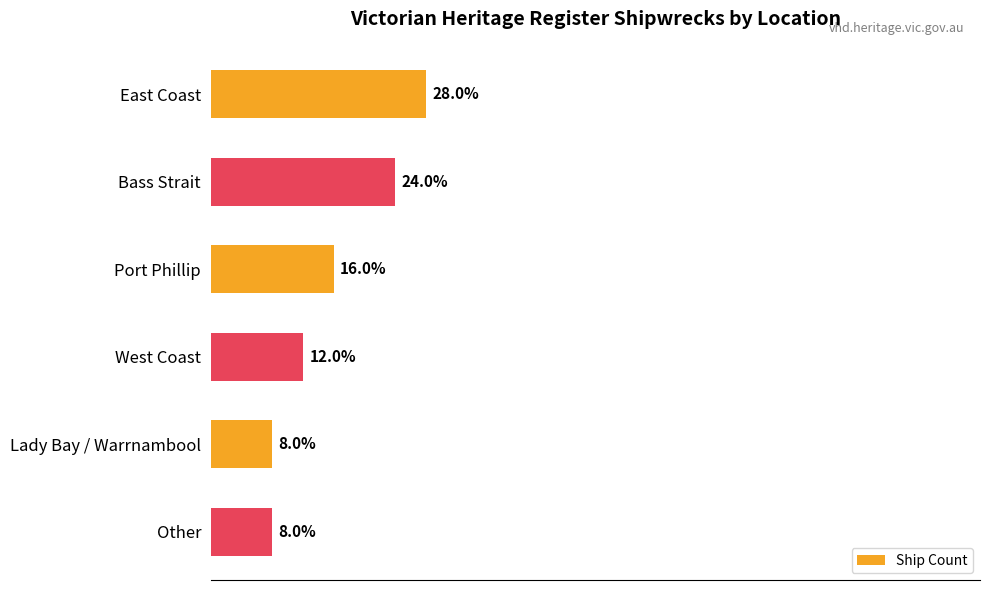

Are the bars horizontal?

Yes